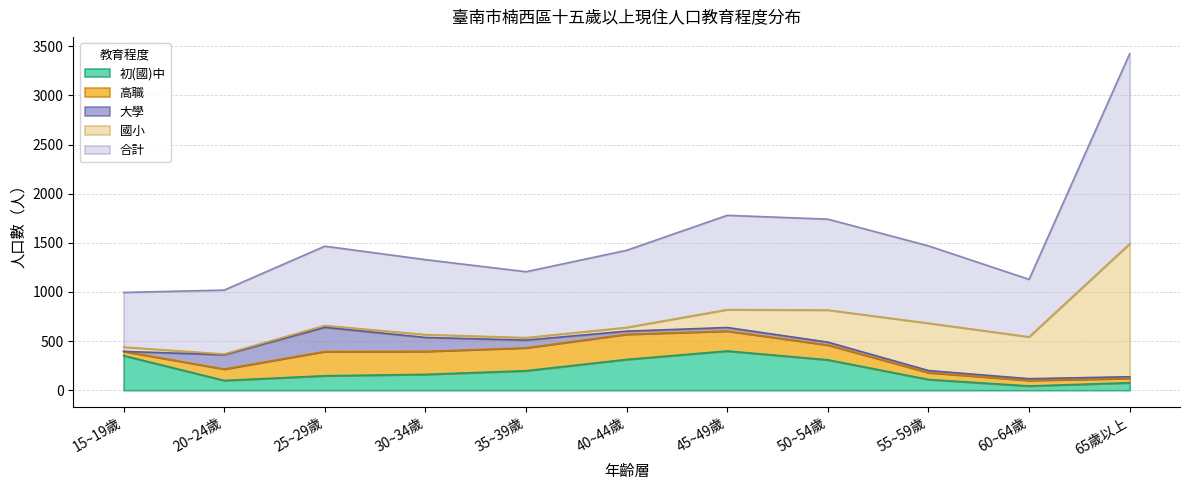

Where is the first local maximum for 國小?

30~34歲